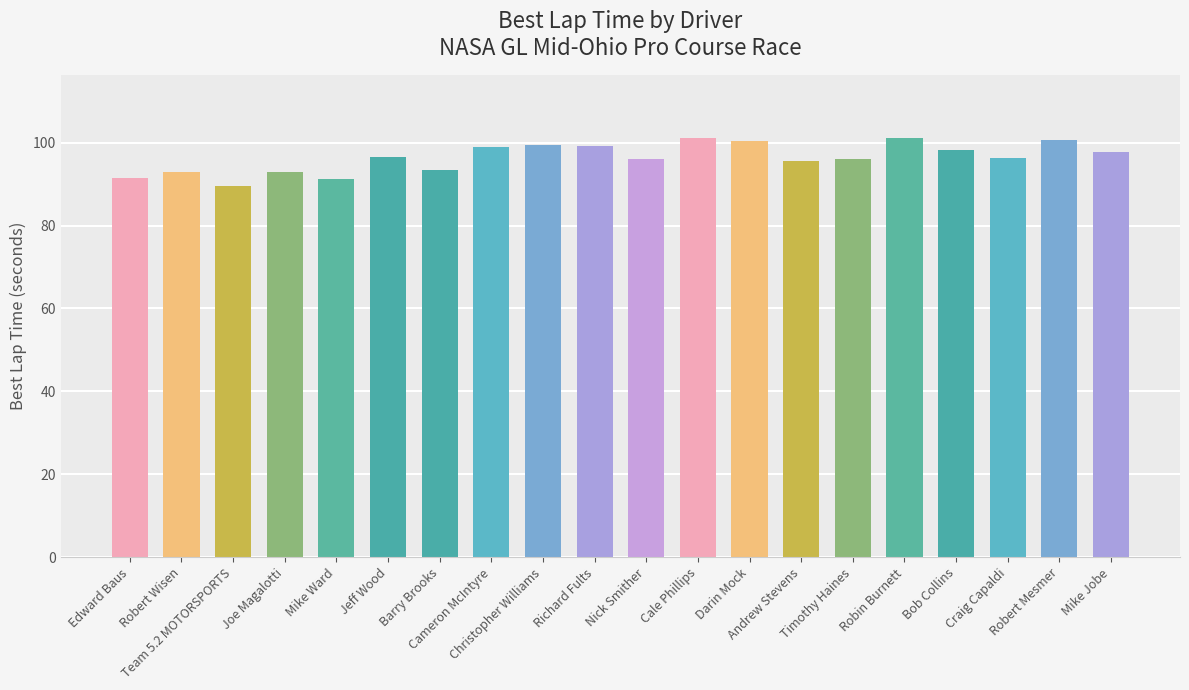

Approximately how many times larger is the value at Mike Jobe compared to Robert Wisen?

1.1